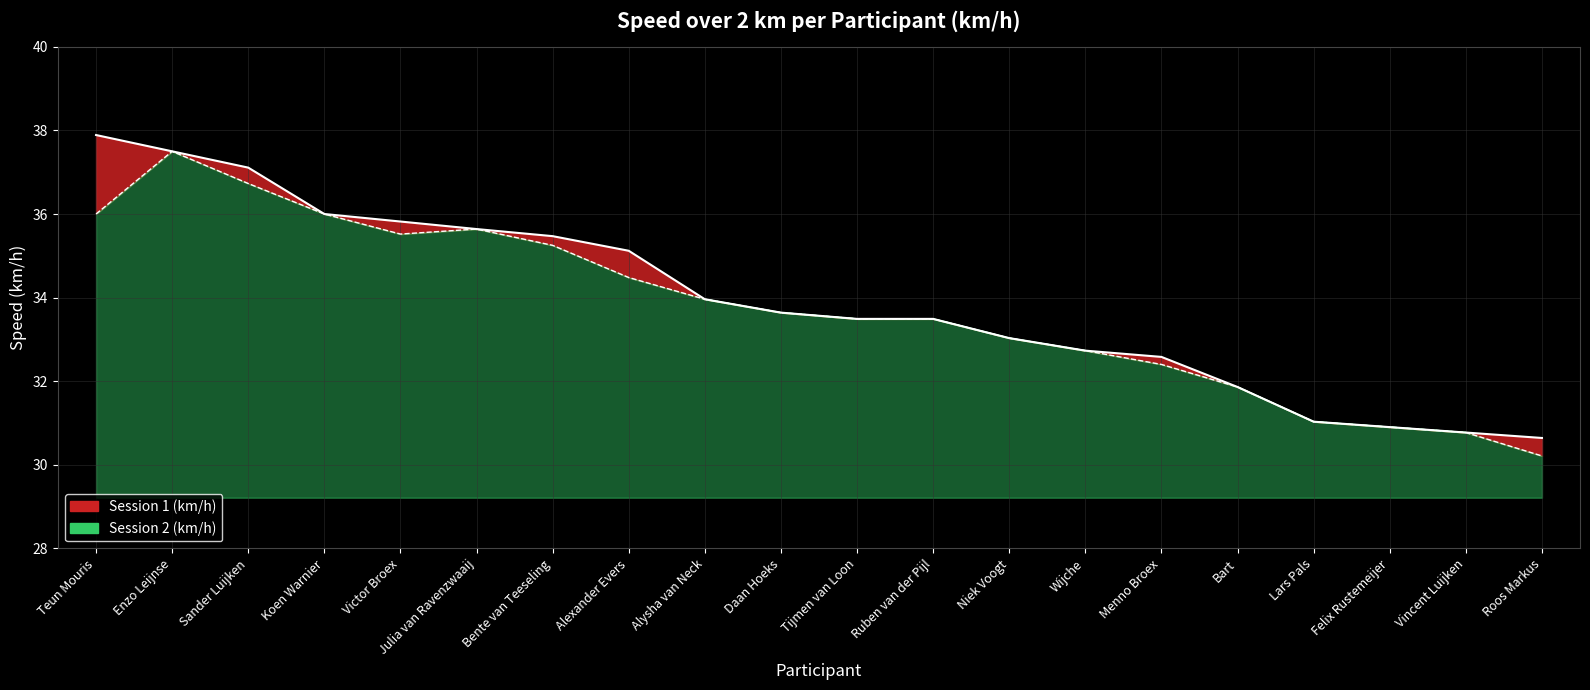

Reading left to right, what are all the values shown in this chart?

37.9	37.5	37.1	36.0	35.8	35.6	35.5	35.1	34.0	33.6	33.5	33.5	33.0	32.7	32.6	31.9	31.0	30.9	30.8	30.6